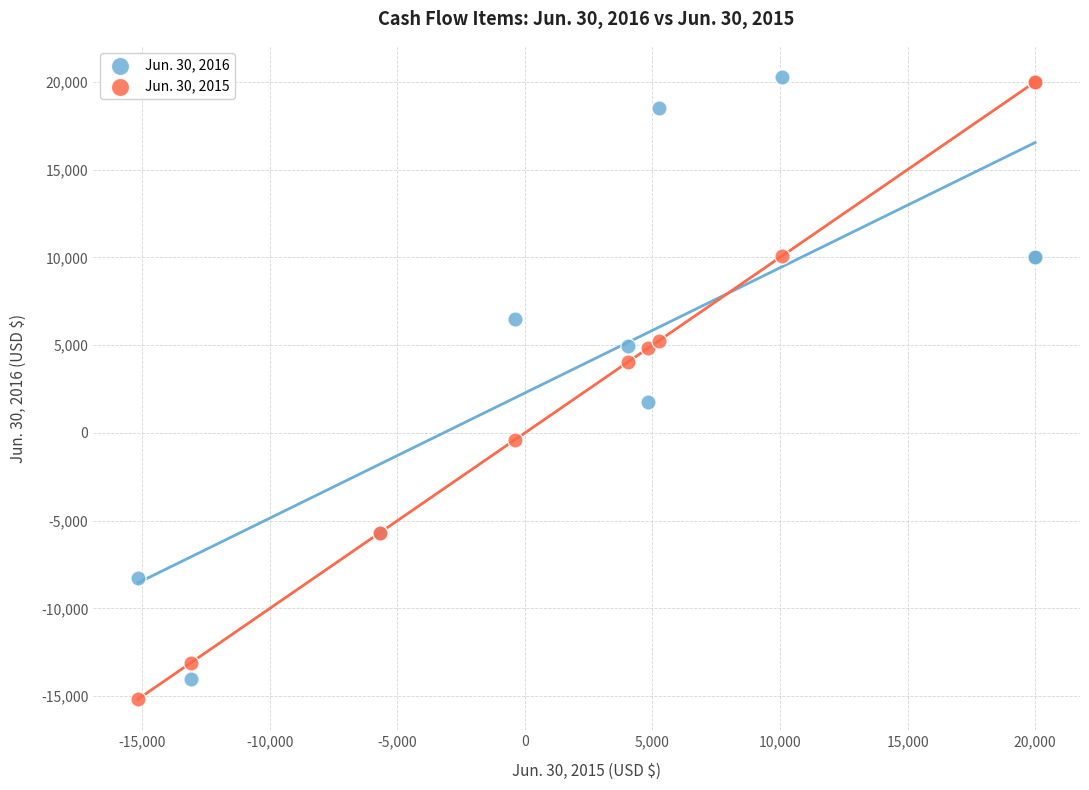

What is the X range (max minus min) for the scatter plot?

35168